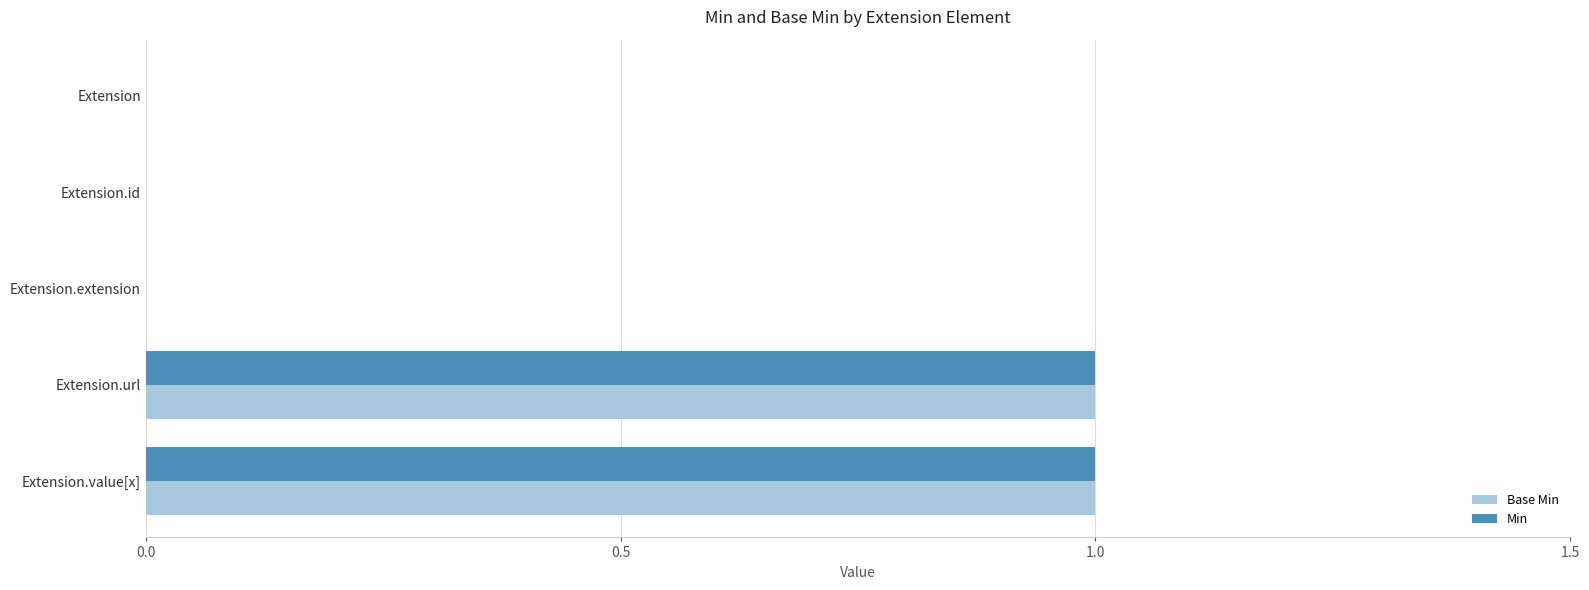

Is it true that Base Min equals 0 at Extension?

True